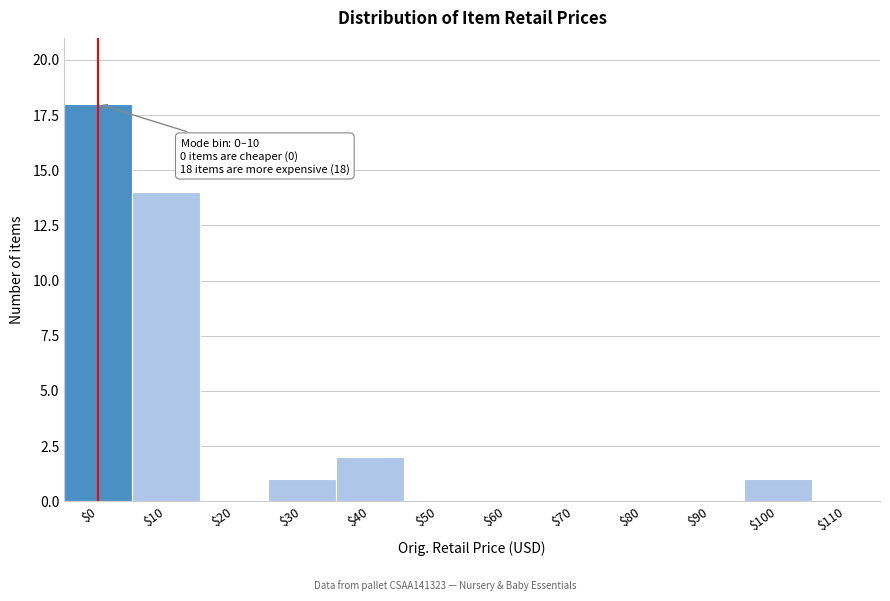

The chart shows a value of -9 at $90. True or false?

False